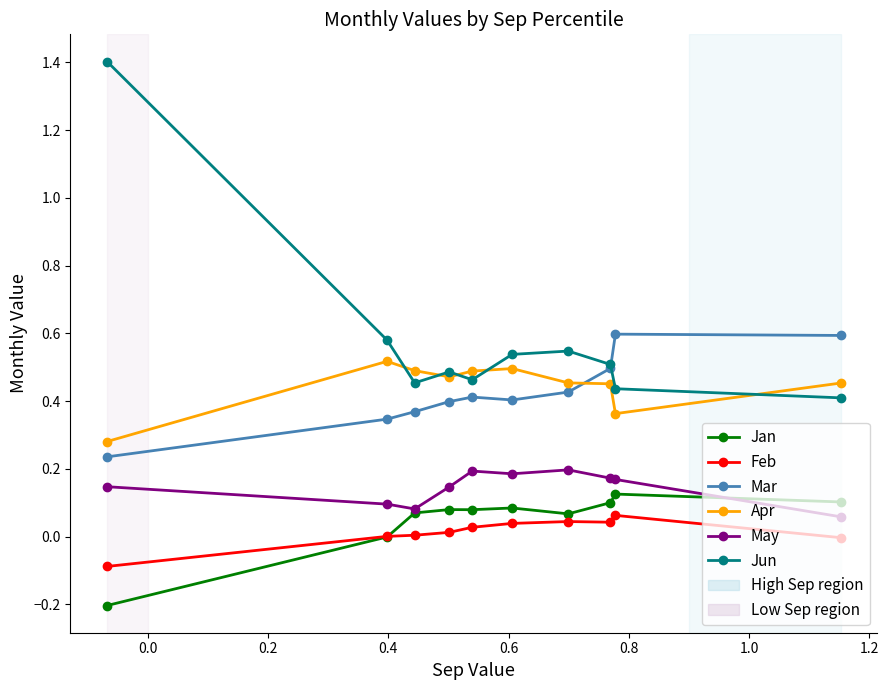

Which series has the widest spread of values?

Jun